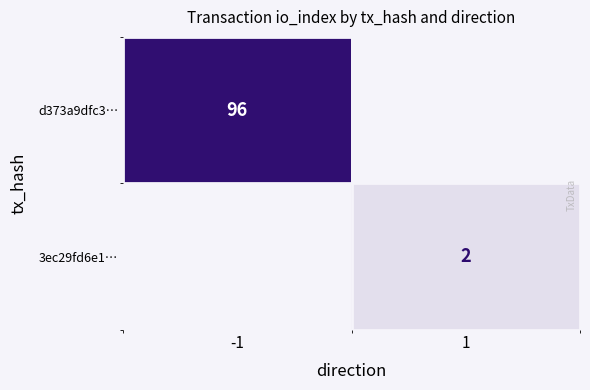

True or false: d373a9dfc3… has a value of 96 at -1.

True